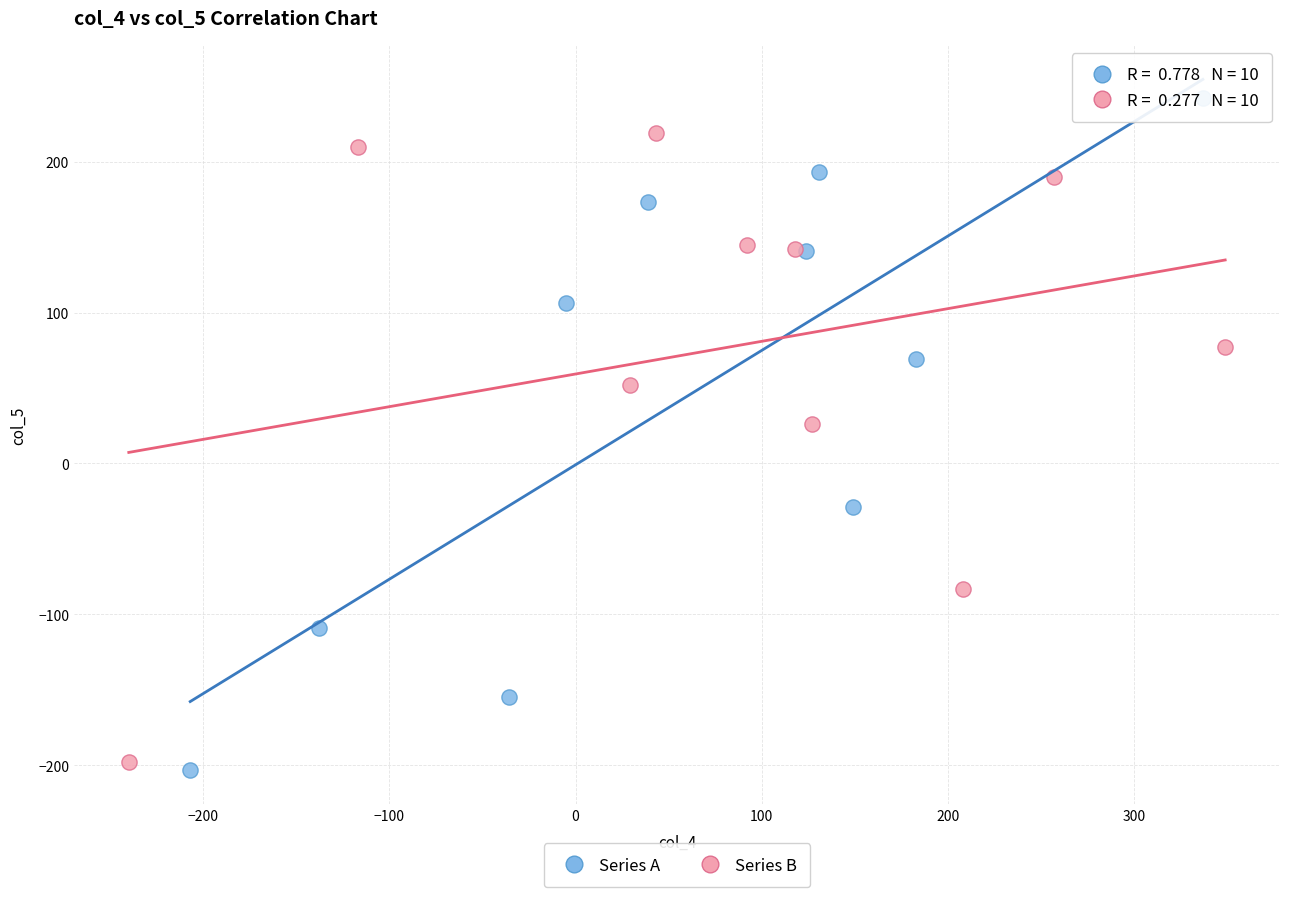

What are all the series names shown in the legend?

Series A, Series B